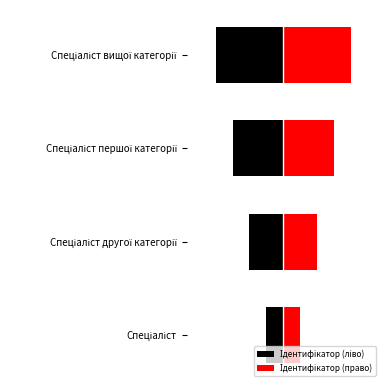

Rank the series at Спеціаліст from highest to lowest value.

Ідентифікатор (право), Ідентифікатор (ліво)